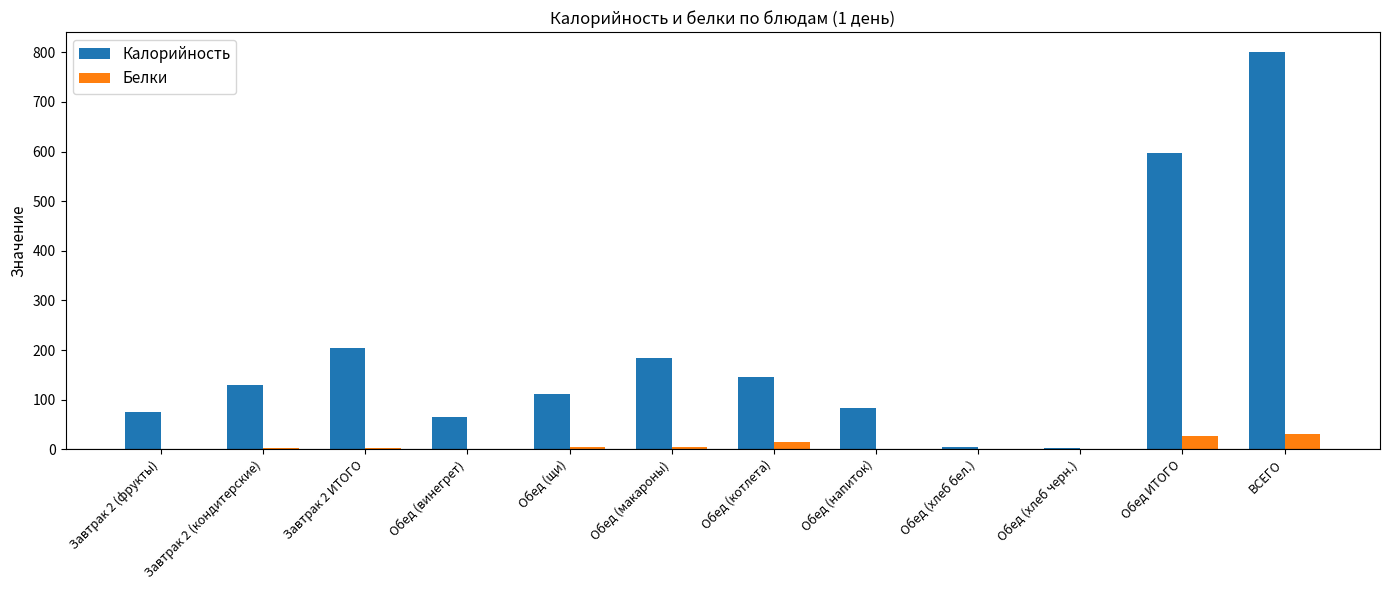

At which category is the sum across all series the highest?

ВСЕГО